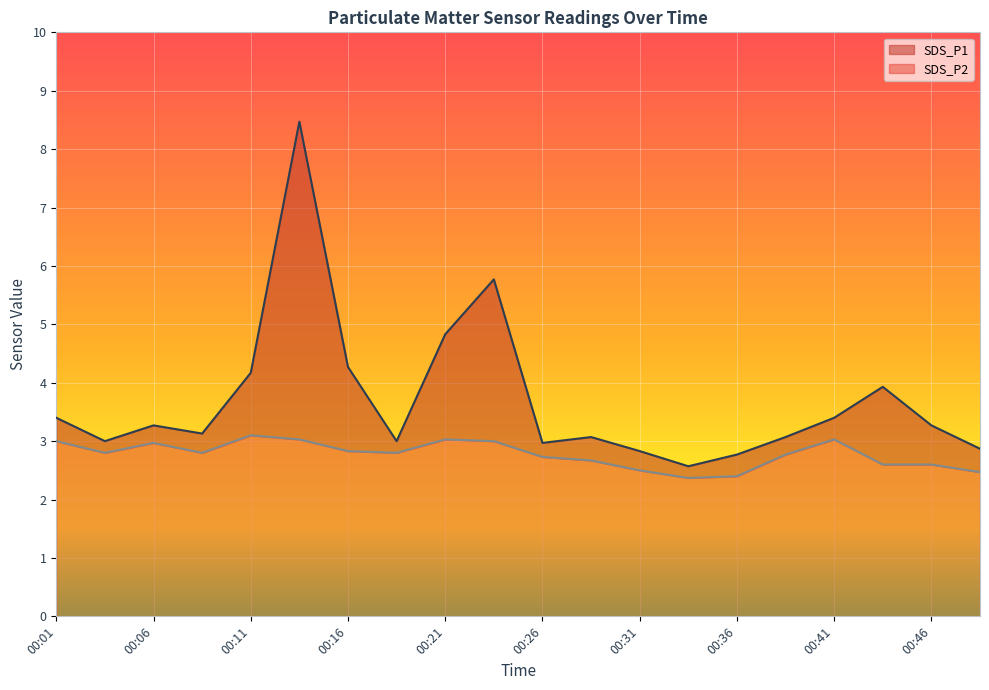

True or false: SDS_P2 and SDS_P1 cross at least once.

False